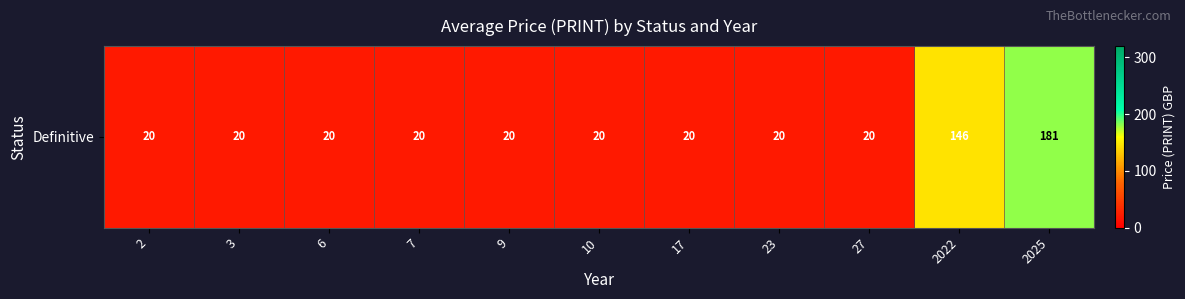

Is it true that the value at 2025 is 181.2?

True